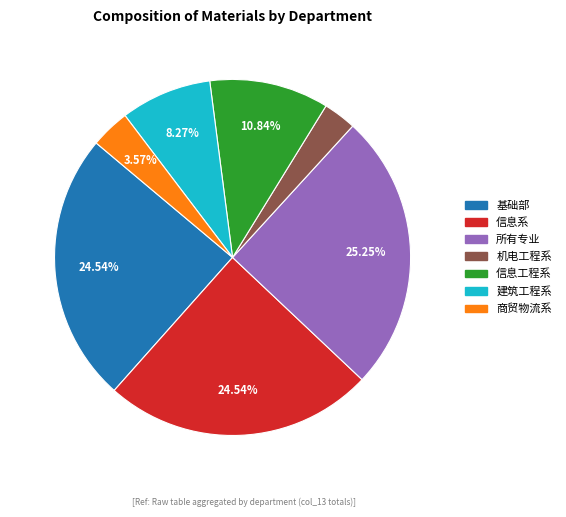

Is there any slice that represents more than half of the pie?

No